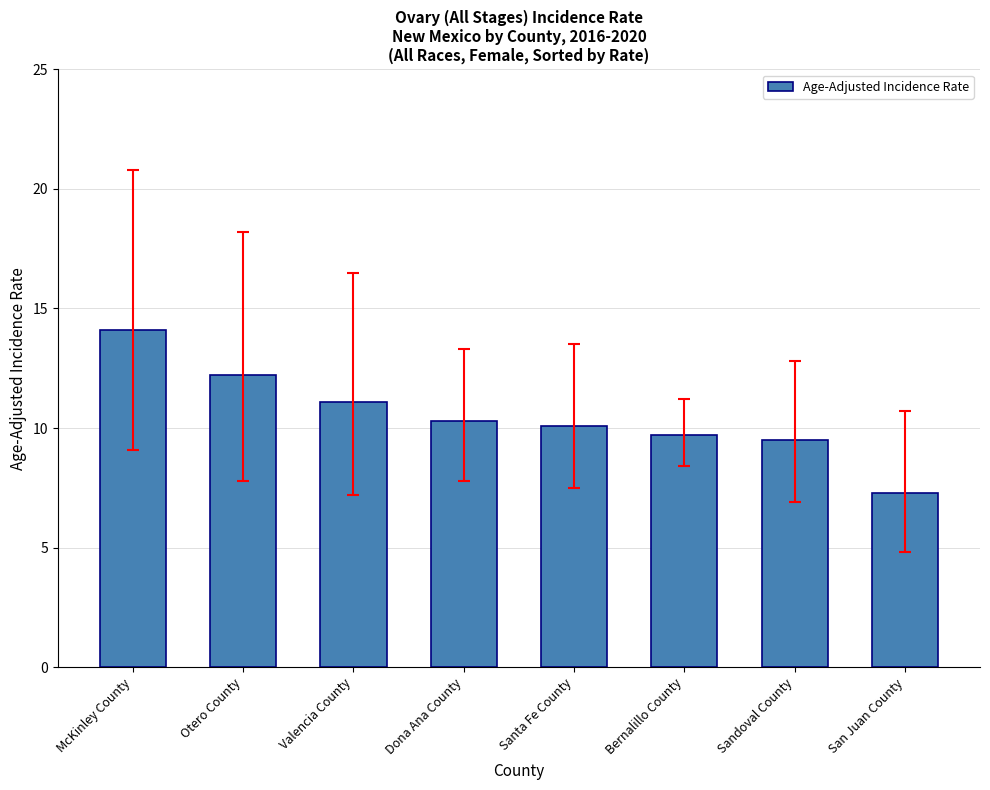

What is the label of the 6th bar from the left?

Bernalillo County